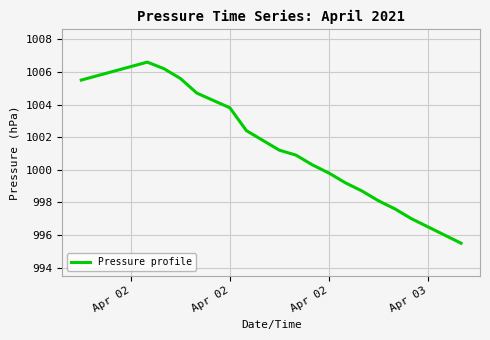

What is the greatest value displayed?

1006.6